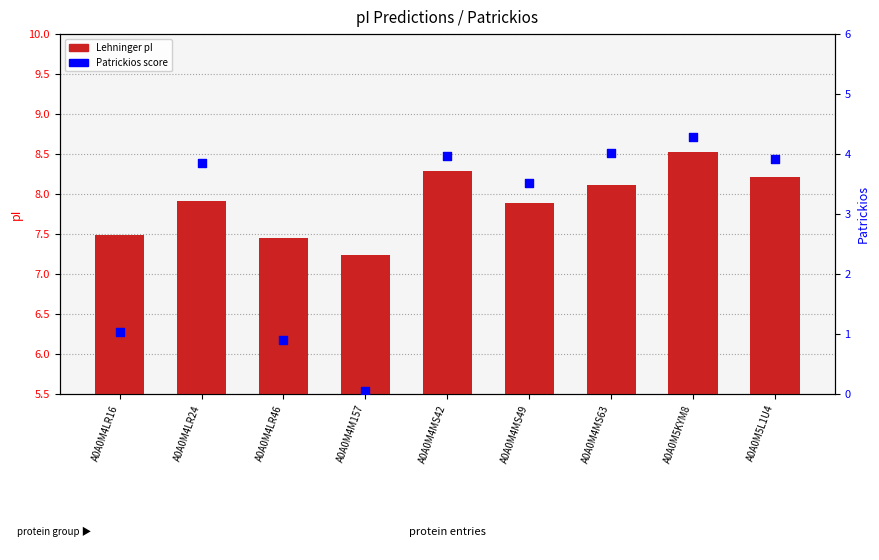

What is the total value across all series at A0A0M4LR46?

8.3